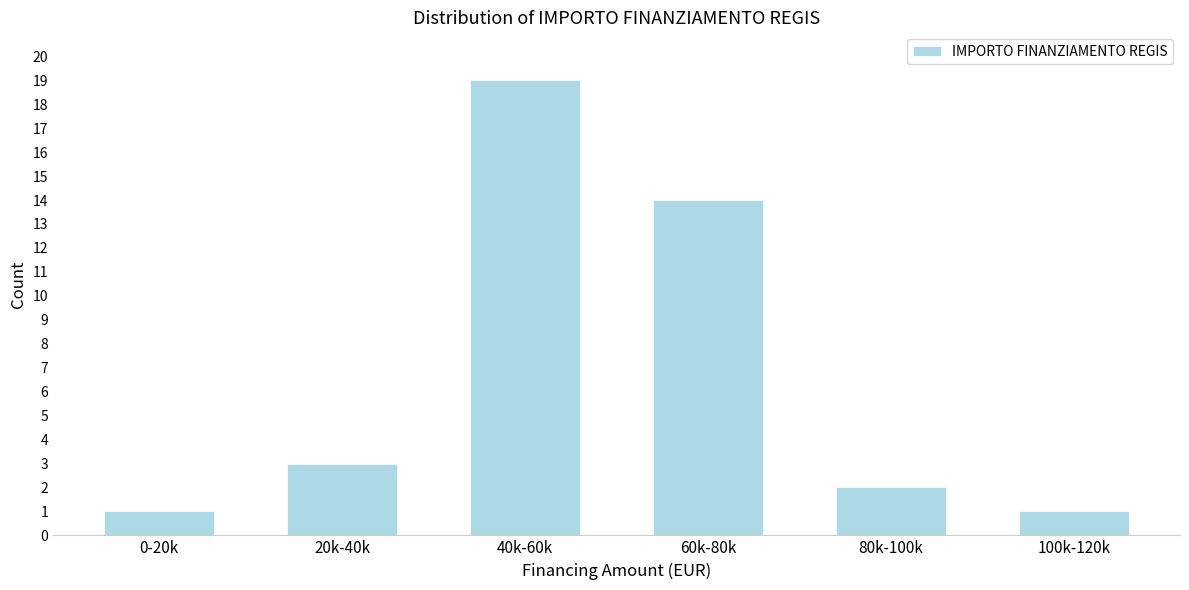

Reading left to right, extract all data points from this chart.

0-20k=1	20k-40k=3	40k-60k=19	60k-80k=14	80k-100k=2	100k-120k=1